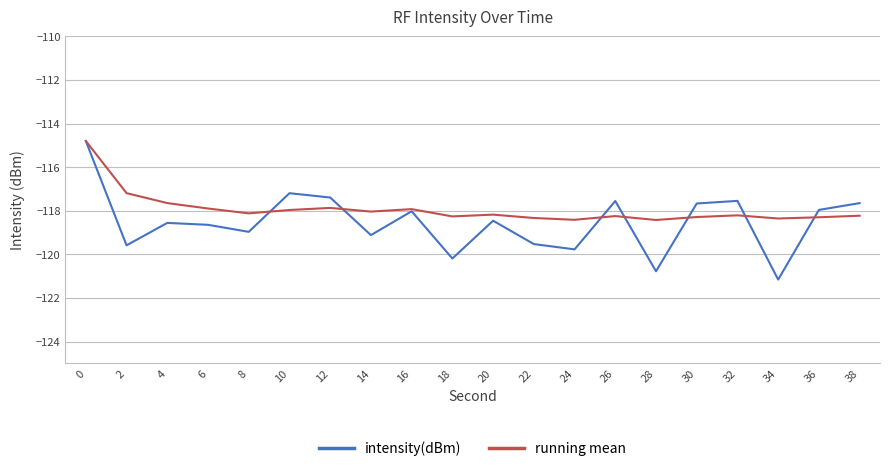

What is the sum of all intensity(dBm) values?

-2370.5